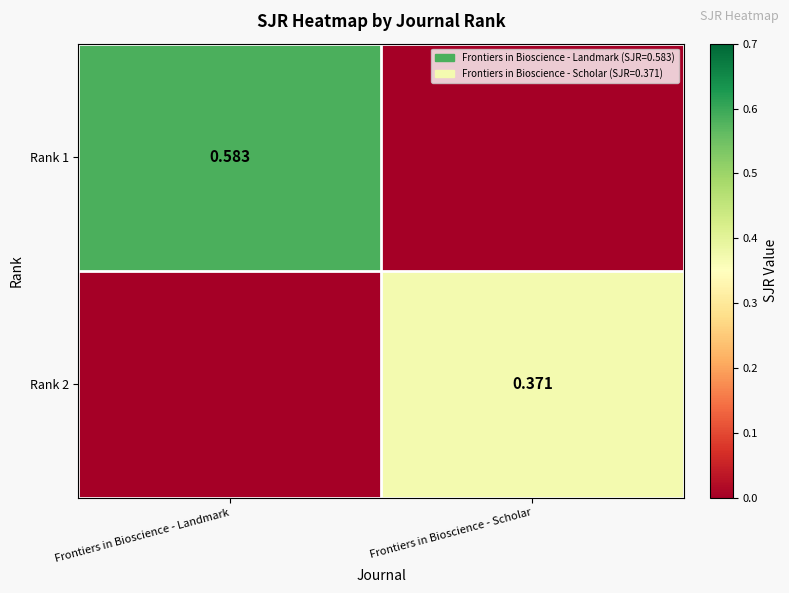

At which label does Rank 1 reach its minimum?

Frontiers in Bioscience - Scholar